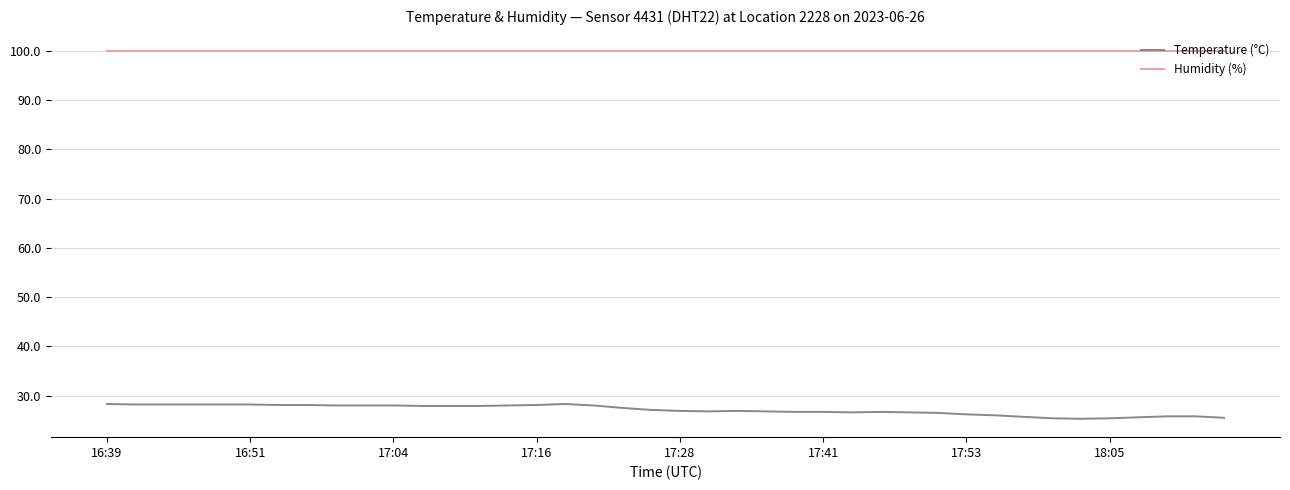

Which series has the largest total across all categories?

Humidity (%)